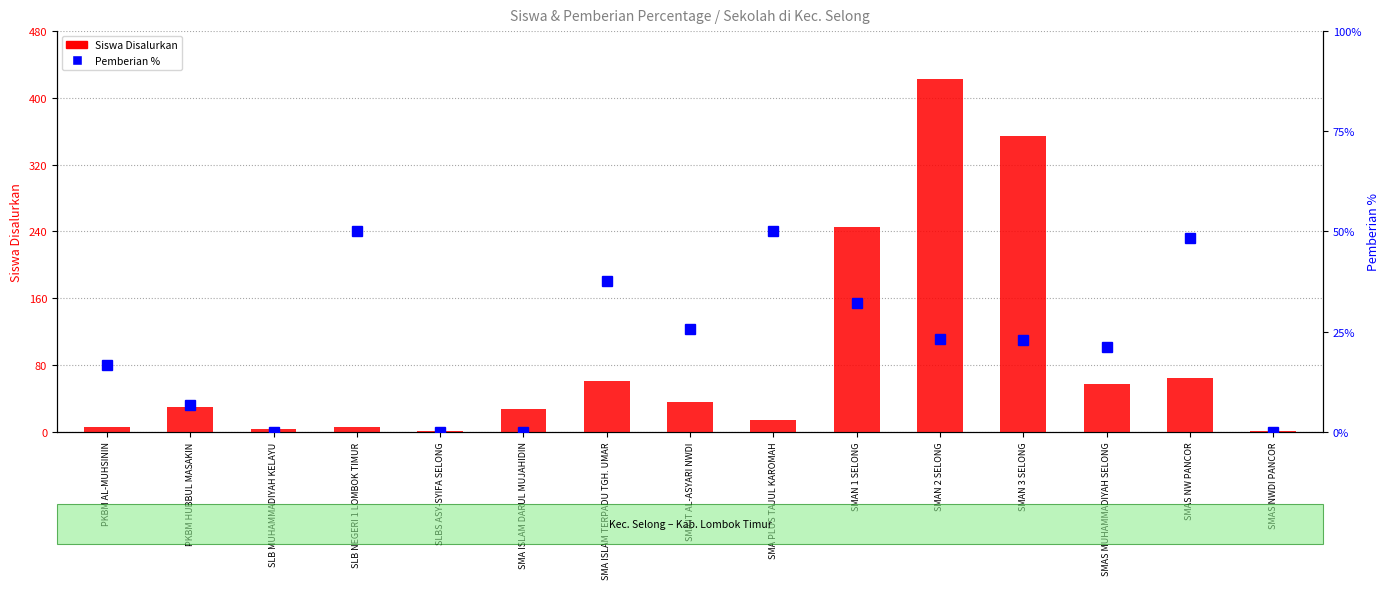

Reading left to right, transcribe all the data shown in this chart.

Siswa Disalurkan: 6.0	30.0	3.0	6.0	1.0	27.0	61.0	35.0	14.0	245.0	423.0	354.0	57.0	64.0	1.0
Pemberian %: 16.7	6.7	0.0	50.0	0.0	0.0	37.7	25.7	50.0	32.2	23.2	22.9	21.1	48.4	0.0